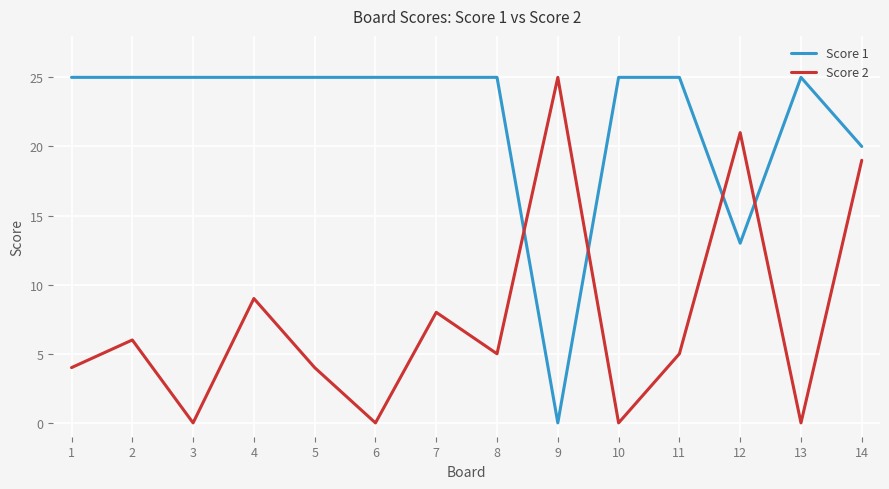

What are all the series names shown in the legend?

Score 1, Score 2